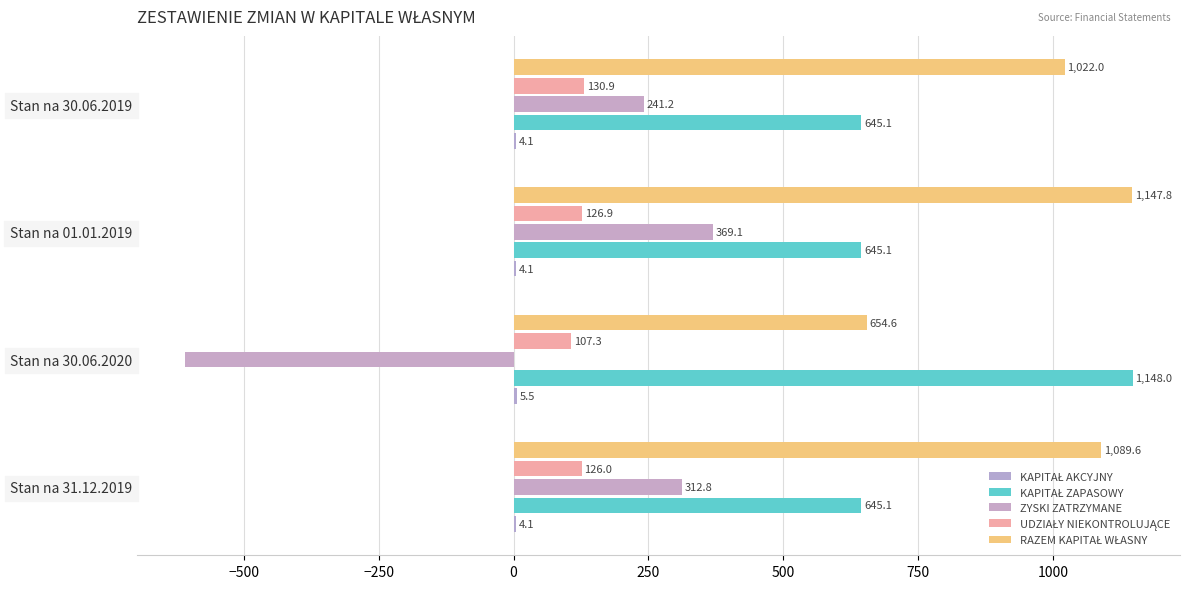

How many values in the ZYSKI ZATRZYMANE series exceed 312?

2